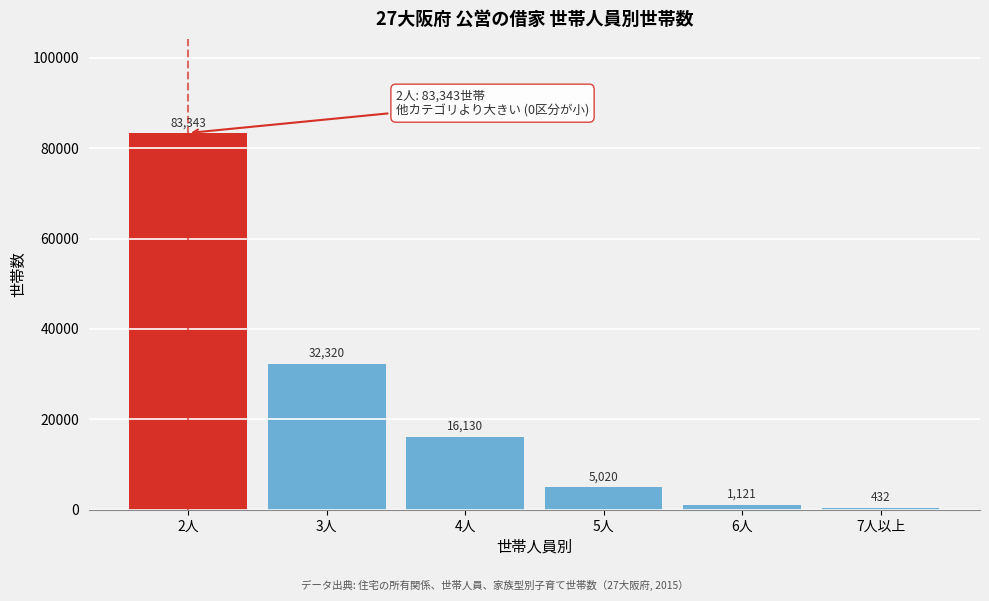

Reading left to right, what are all the values shown in this chart?

83343	32320	16130	5020	1121	432